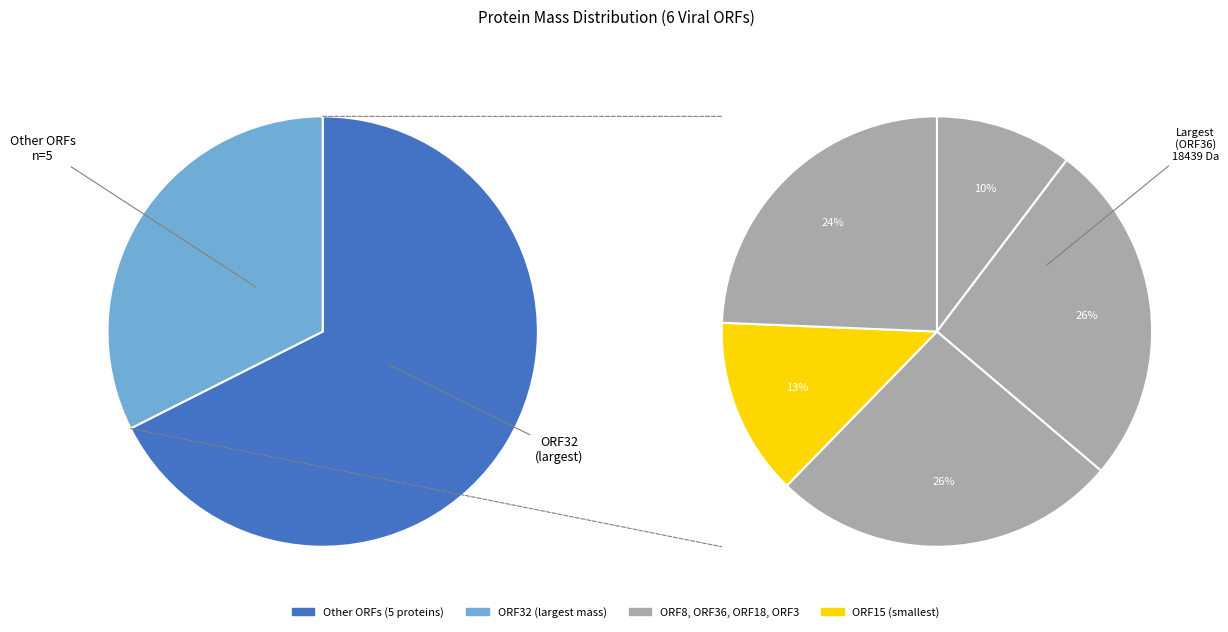

Which has a higher value, ORF8 or ORF32?

ORF32